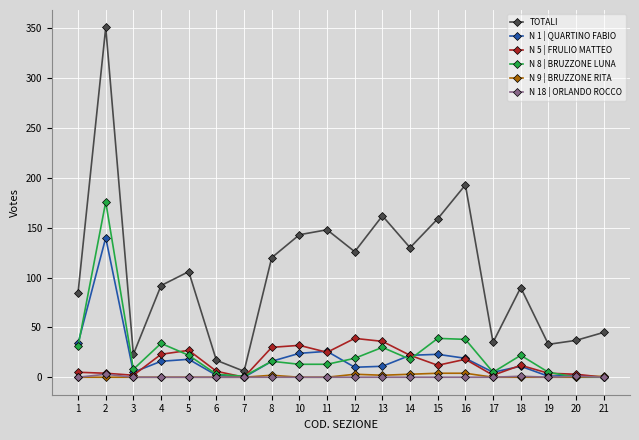

The value of N 5 | FRULIO MATTEO at 13 is 36. True or false?

True